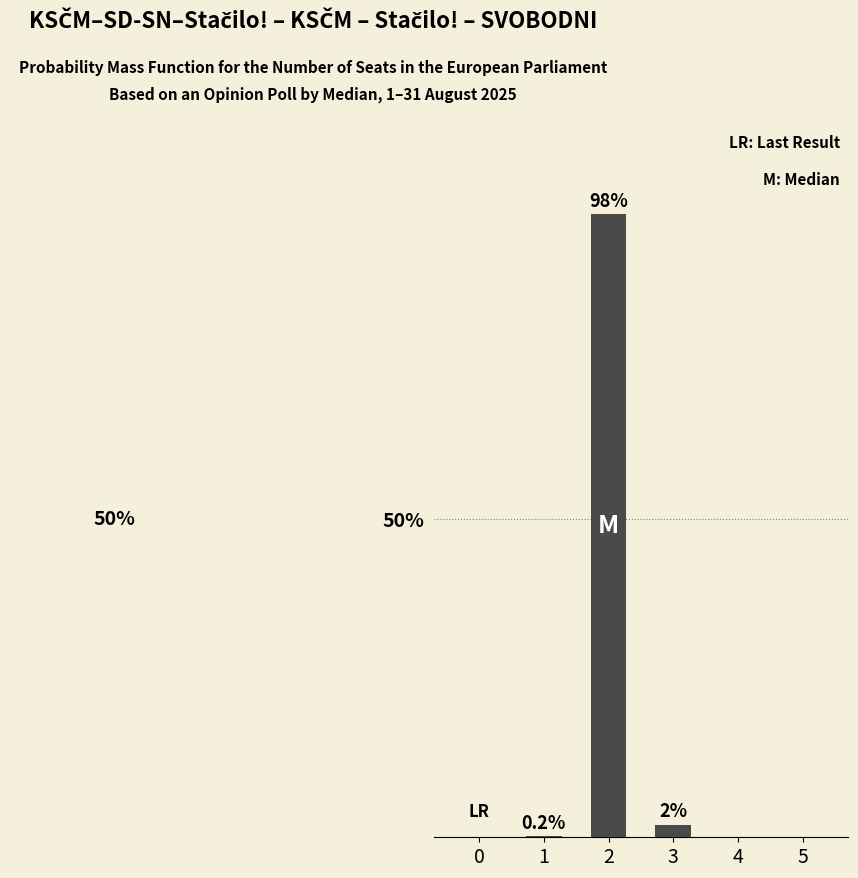

Reading left to right, what are all the values shown in this chart?

0.0	0.2	98.0	2.0	0.0	0.0